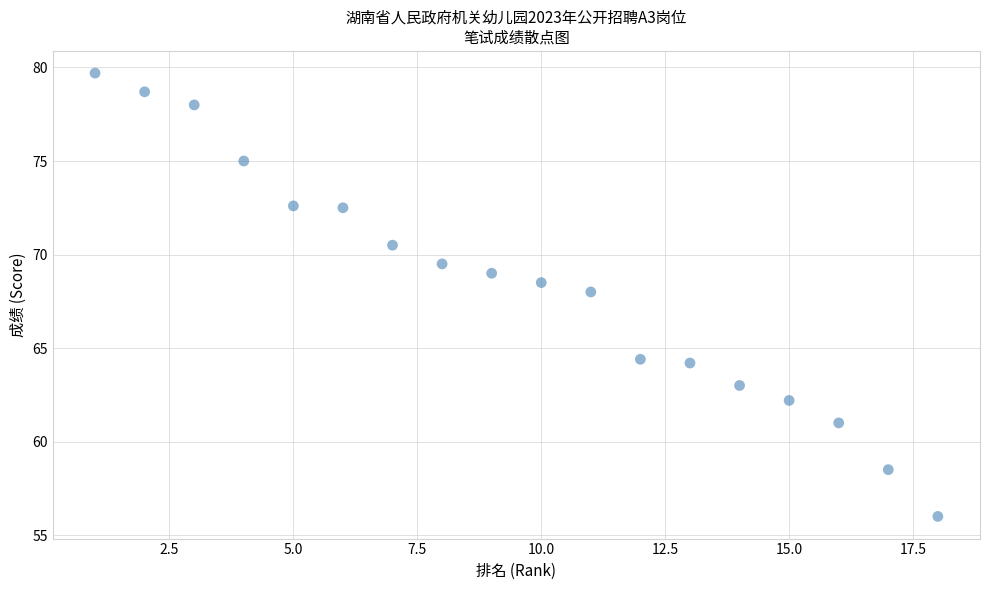

What Y value in the scatter plot is closest to 67?

68.0